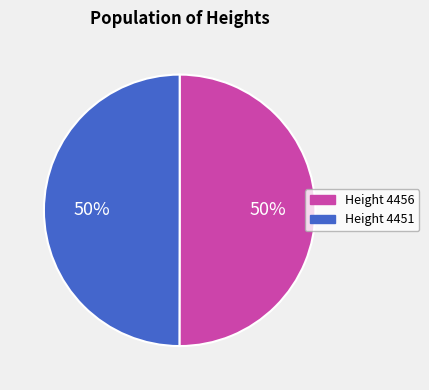

Approximately how many times larger is the value at Height 4451 compared to Height 4456?

1.0